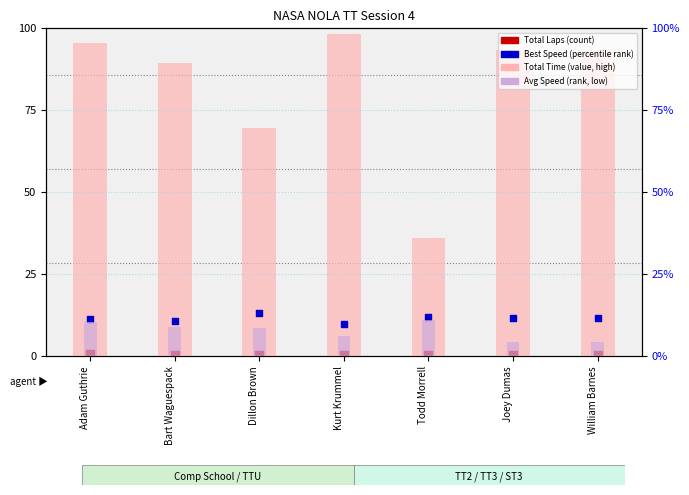

At which category is the sum across all series the highest?

Kurt Krummel